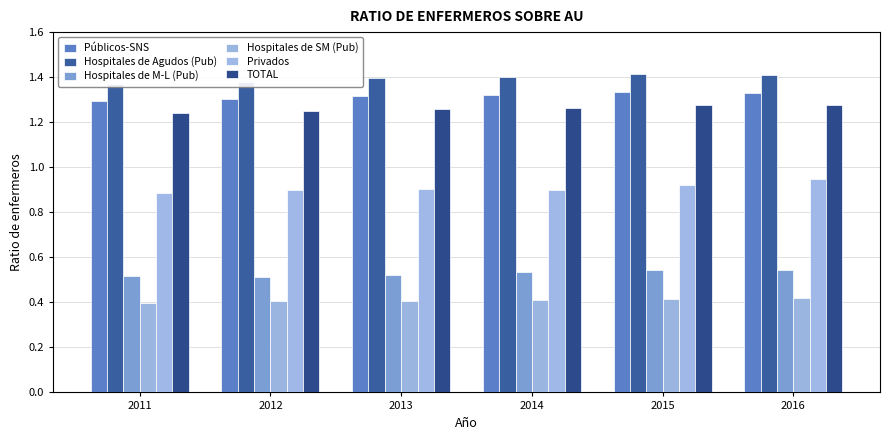

At how many categories does at least one series exceed 0?

6